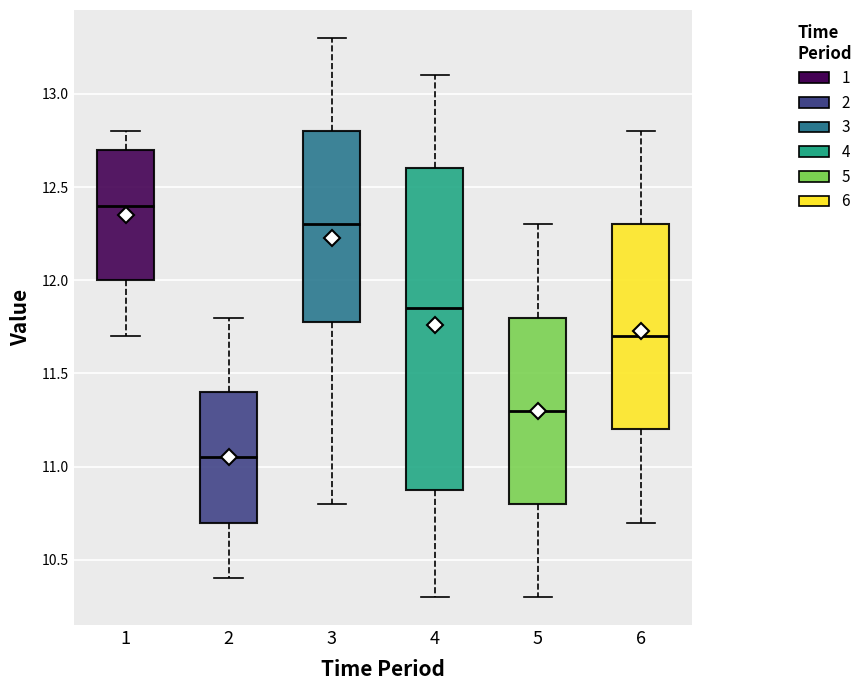

Comparing the boxes themselves (not the whiskers), which one is the tallest?

4